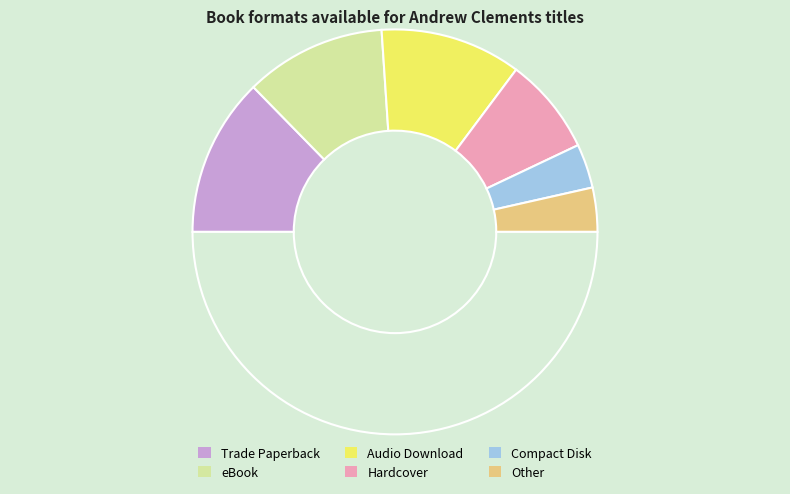

How many slices are in this pie chart?

7